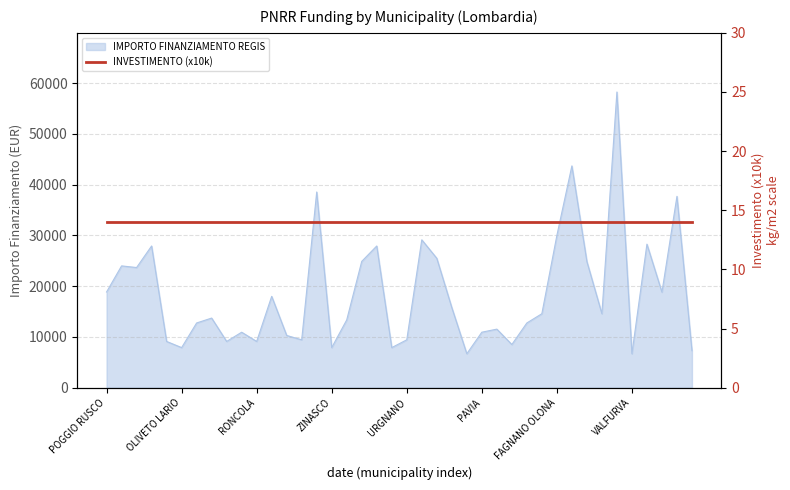

Does the chart have visible grid lines?

Yes